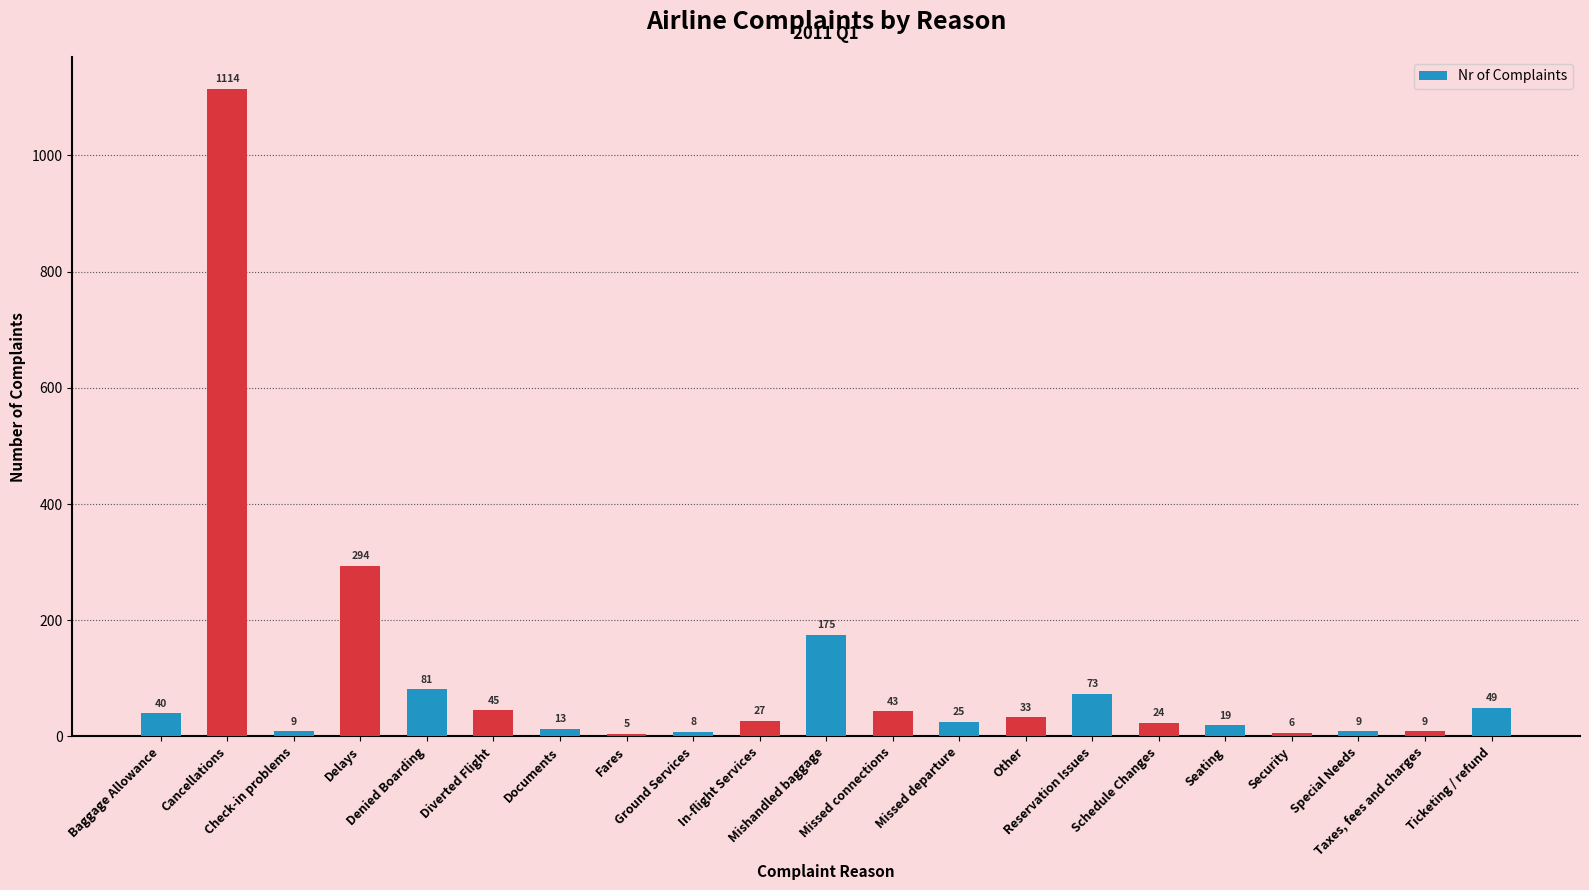

Which category has the lowest value across all series?

Fares